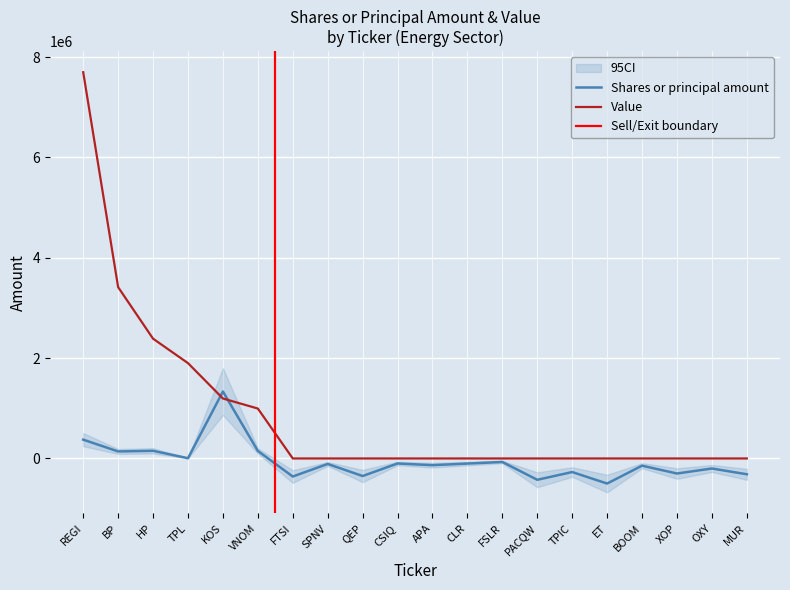

How many interior local peaks does the Shares or principal amount series have?

8